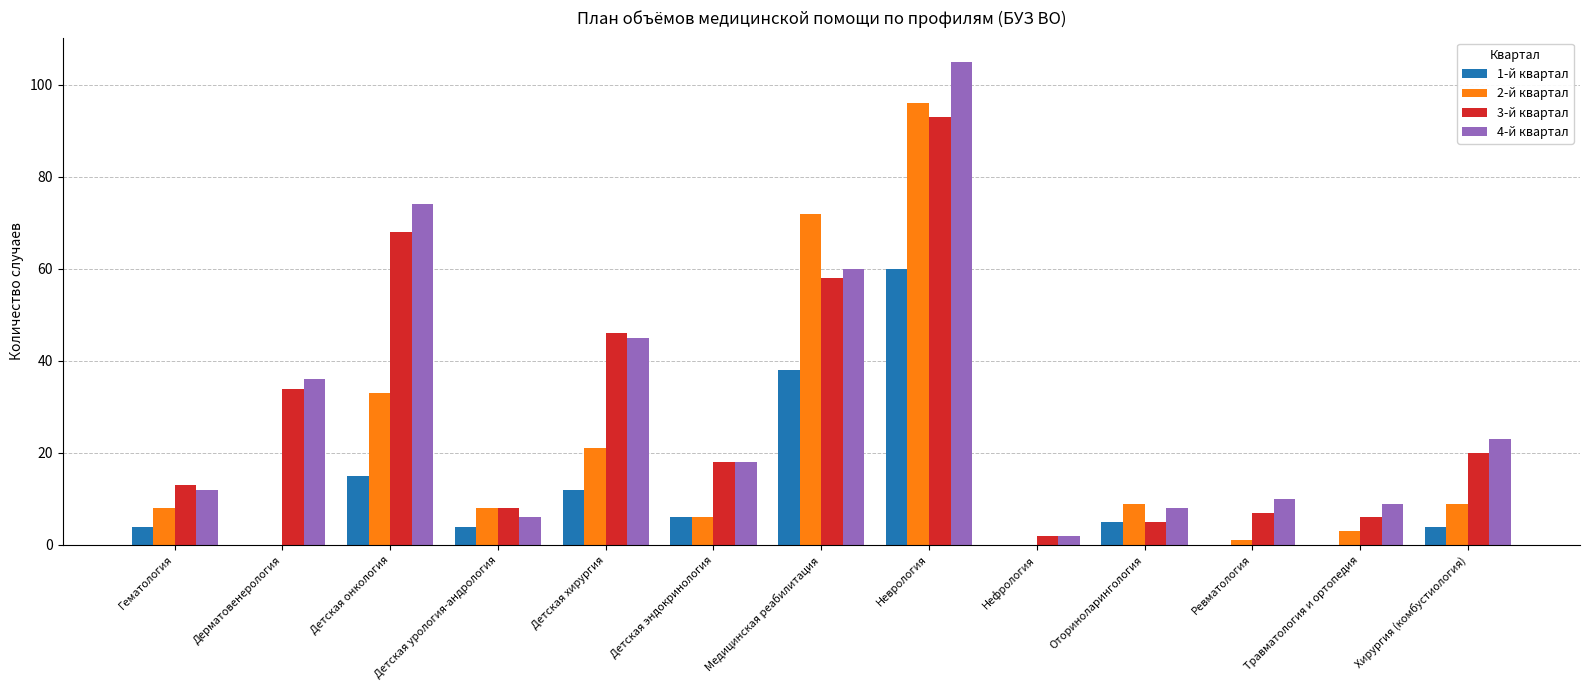

What is the sum of all 1-й квартал values?

148